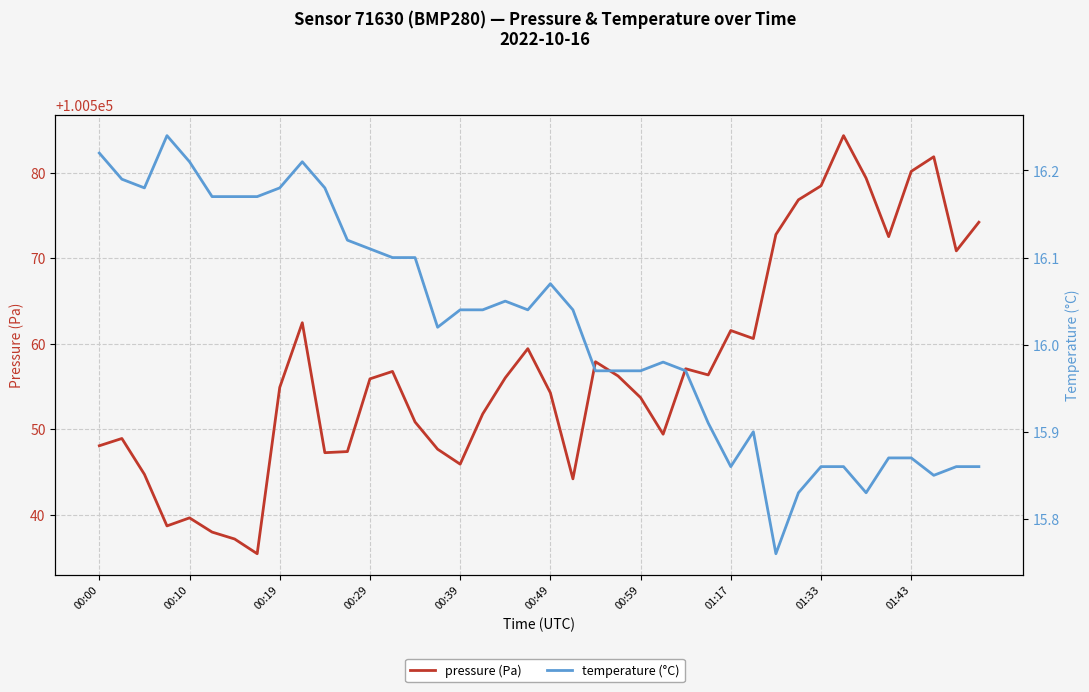

True or false: pressure (Pa) and temperature (°C) intersect in this chart.

False